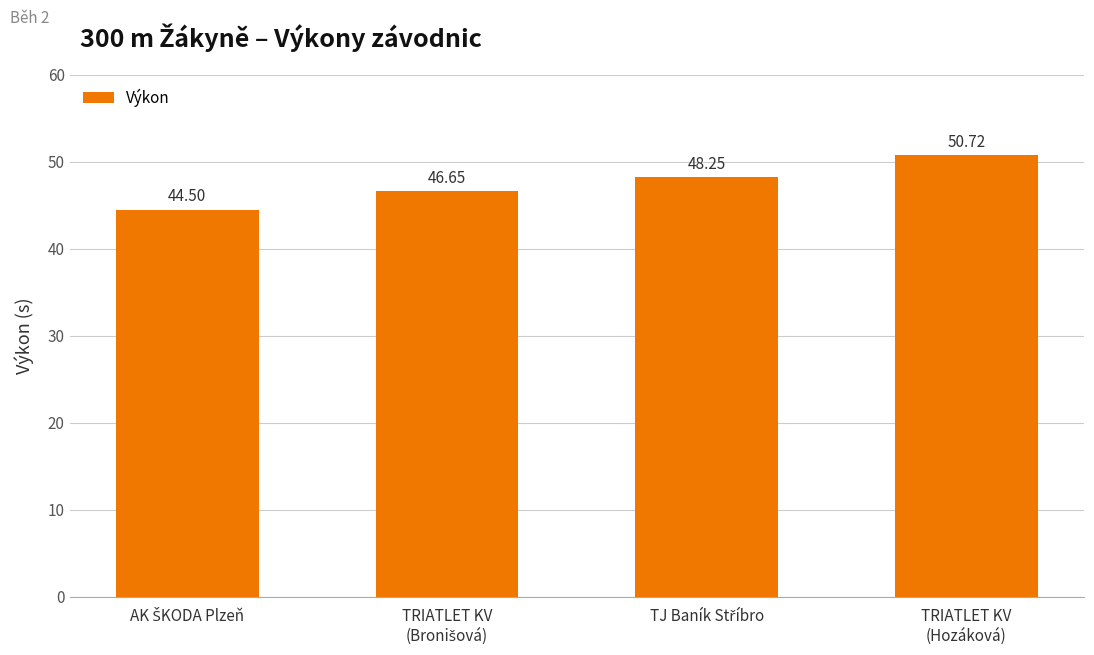

What is the average value?

47.5